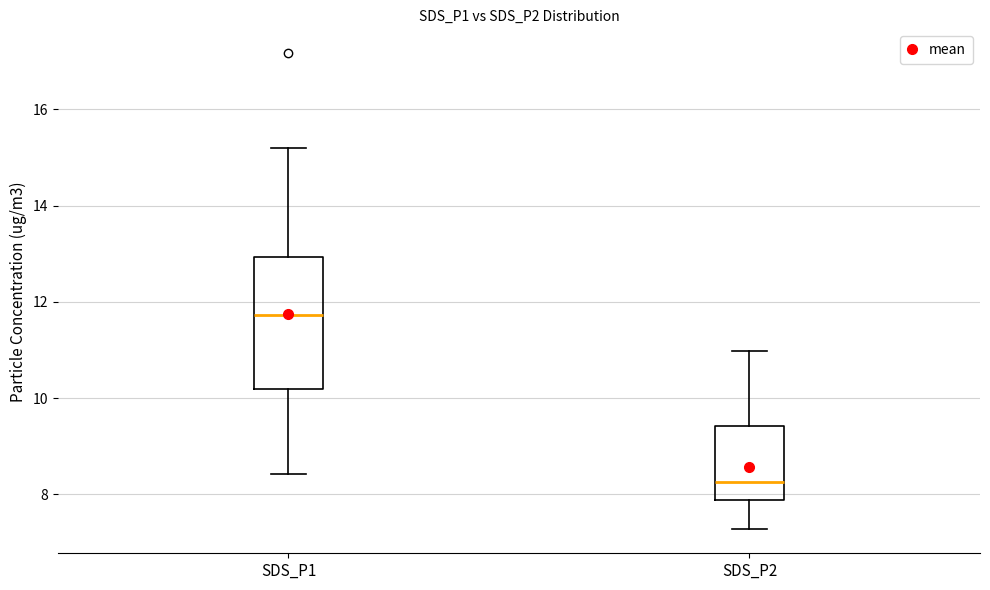

Where is the lower edge of the box for SDS_P2 on the y-axis? The values are not printed on the chart, so give them approximately, as read against the axis.

7.8